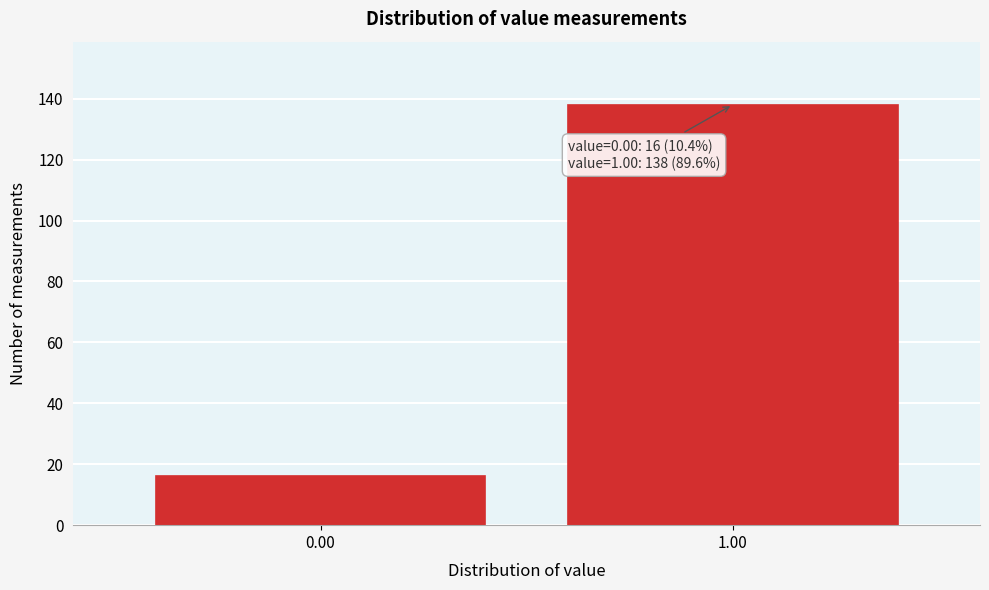

Reading right to left, extract all data points from this chart.

138	16